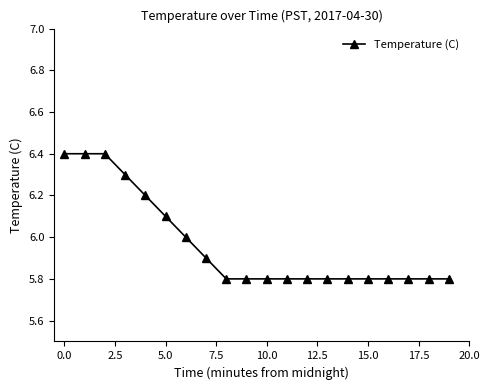

What is the greatest value displayed?

6.4